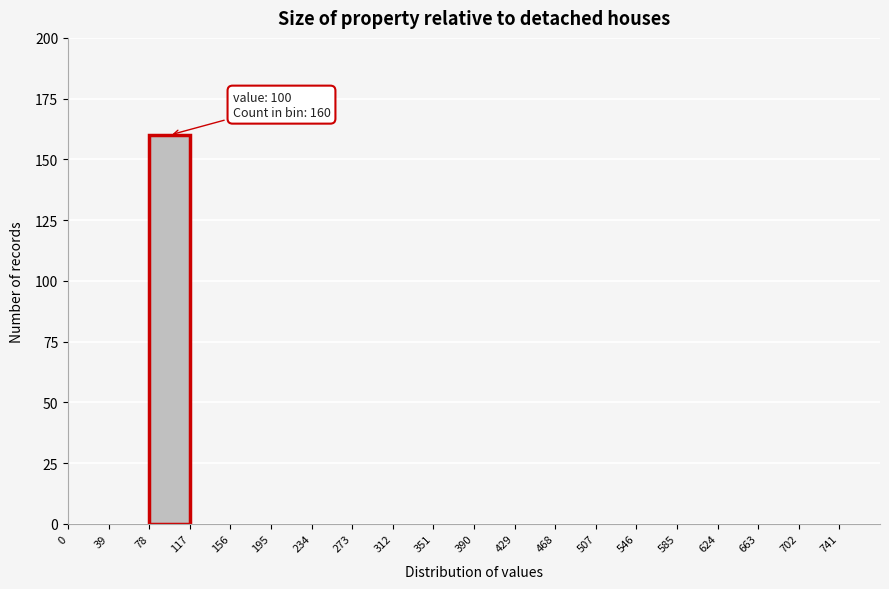

Over which range of the x-axis is the bar tallest?

78 to 117